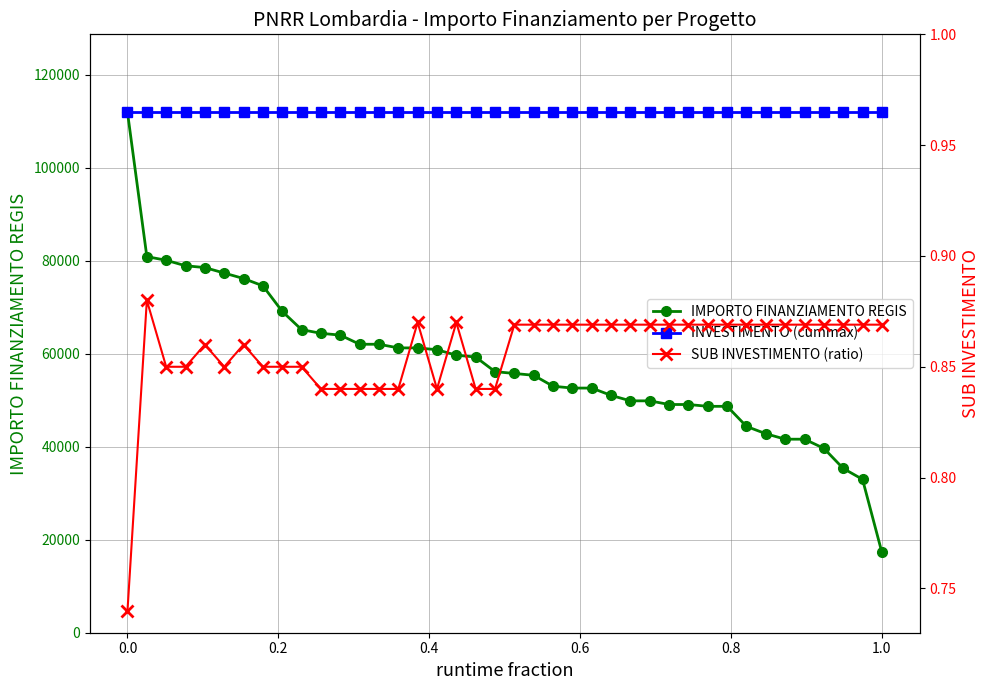

What is the maximum value for IMPORTO FINANZIAMENTO REGIS?

111949.1